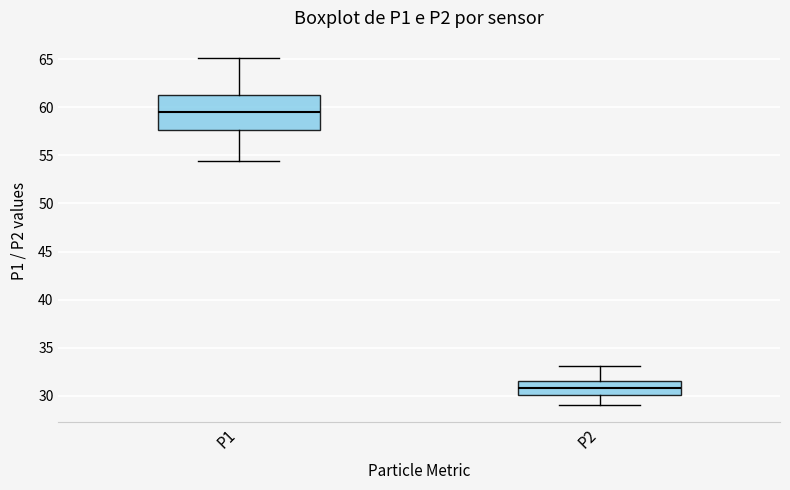

Which box has the lowest median line?

P2